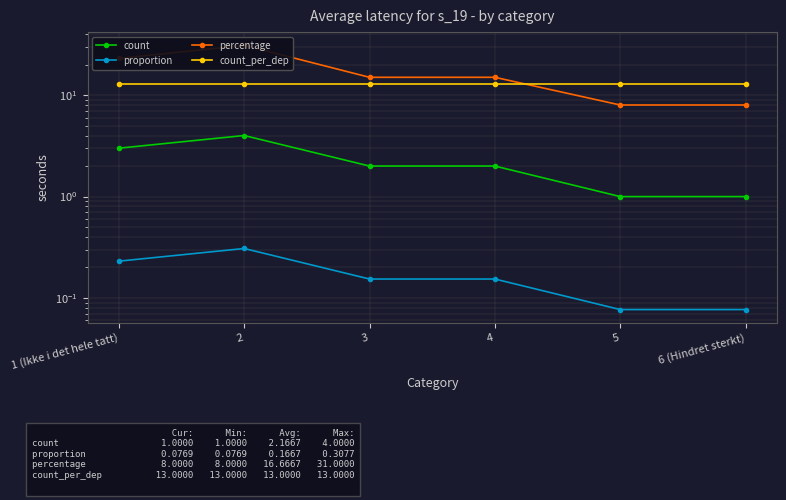

Reading left to right, what are all the values shown in this chart?

count: 3.0	4.0	2.0	2.0	1.0	1.0
proportion: 0.2	0.3	0.2	0.2	0.1	0.1
percentage: 23.0	31.0	15.0	15.0	8.0	8.0
count_per_dep: 13.0	13.0	13.0	13.0	13.0	13.0